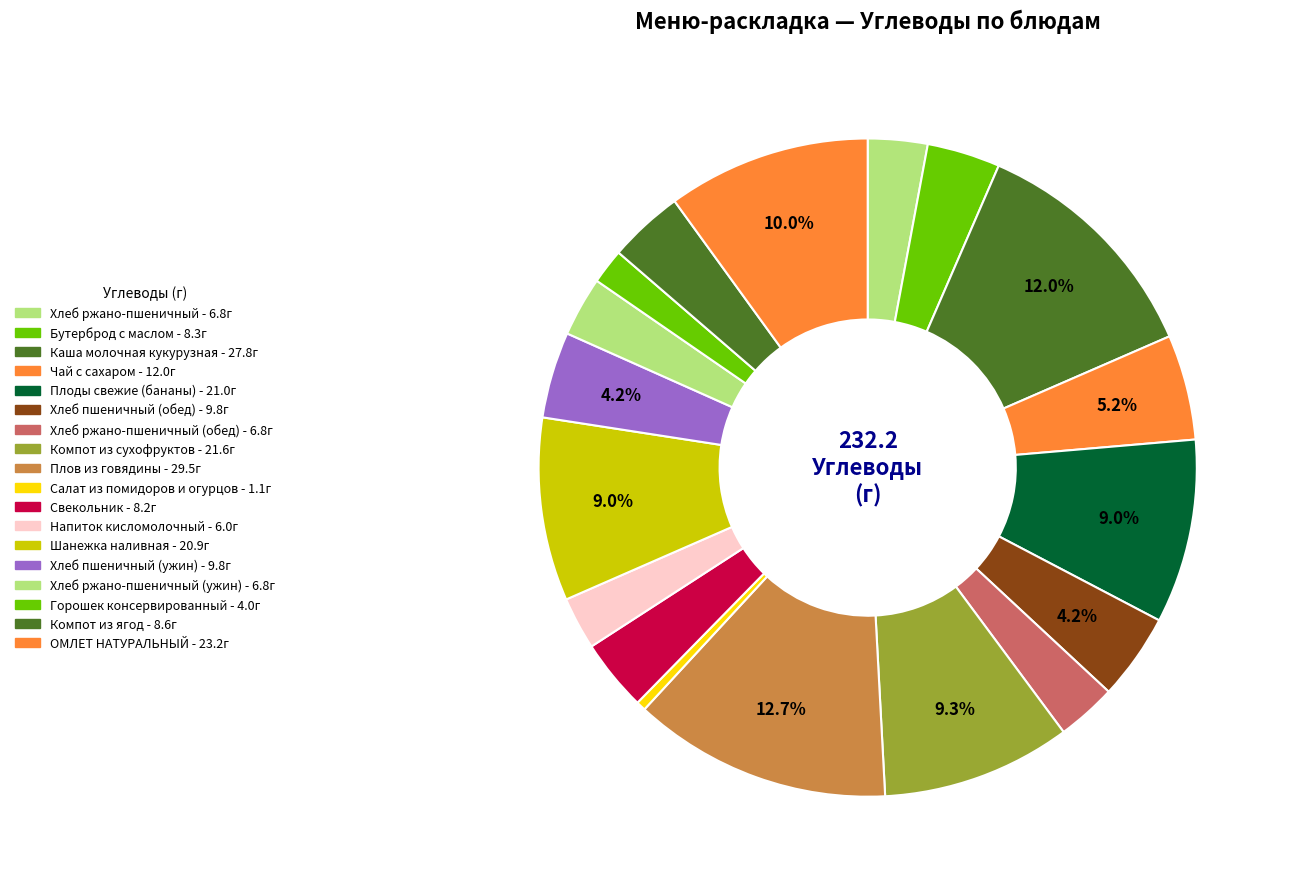

Which slice is the smallest?

Салат из помидоров и огурцов